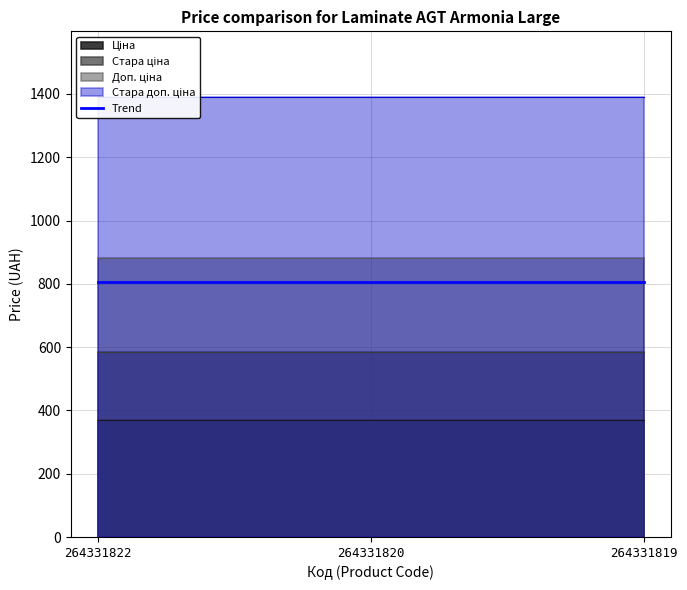

What is the maximum value for Ціна?

371.4